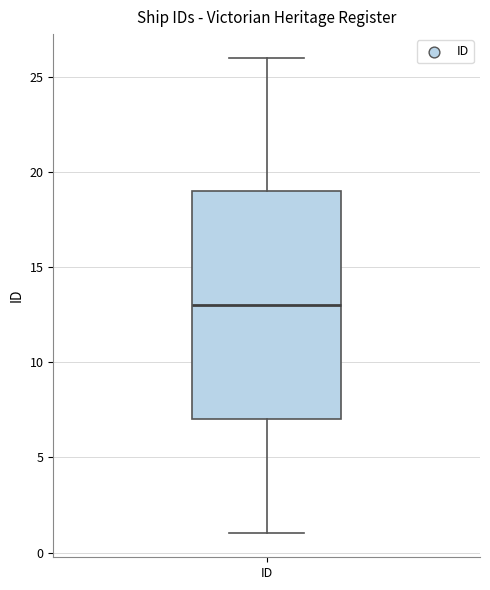

Where is the lower edge of the box for ID on the y-axis? The values are not printed on the chart, so give them approximately, as read against the axis.

7